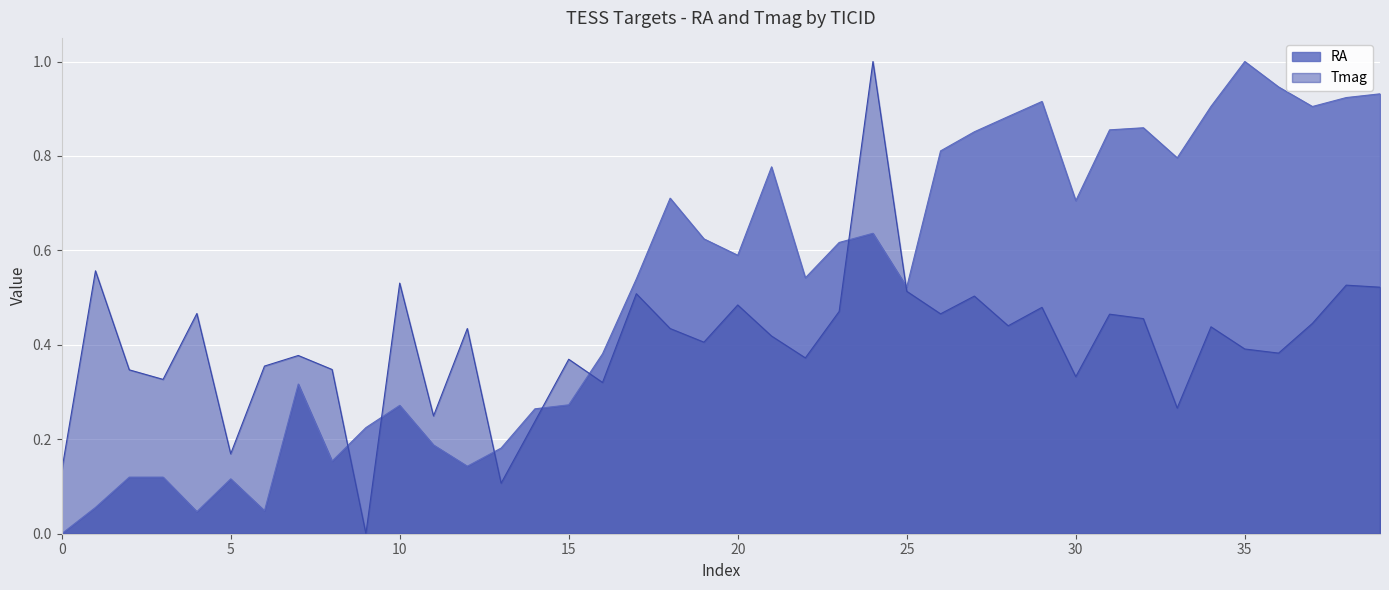

What is the label of the 15th point from the left?

201883033